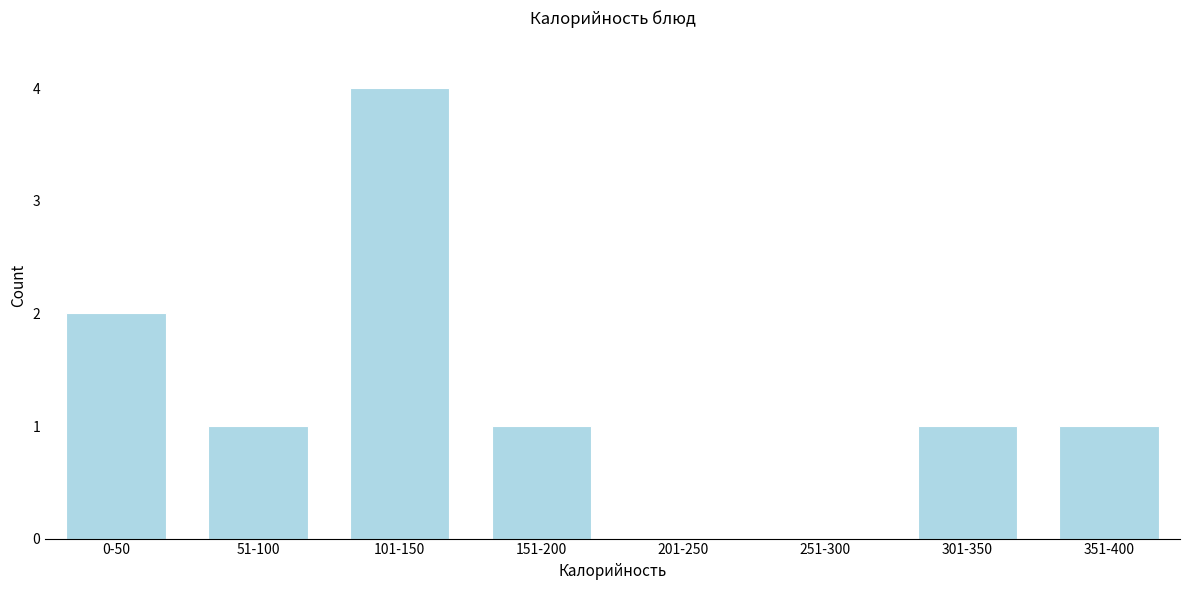

Reading left to right, extract all data points from this chart.

0-50=2	51-100=1	101-150=4	151-200=1	201-250=0	251-300=0	301-350=1	351-400=1